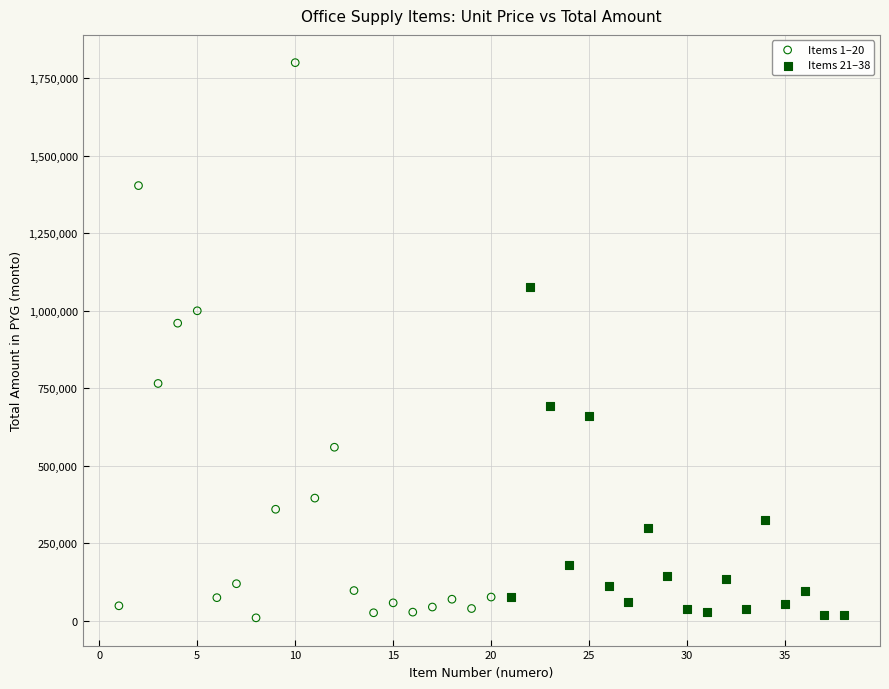

Which series reaches the maximum Y coordinate?

Items 1–20